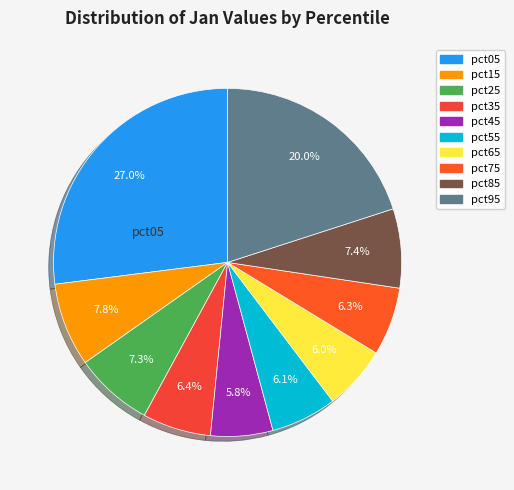

What is the smallest slice in the pie chart?

pct45